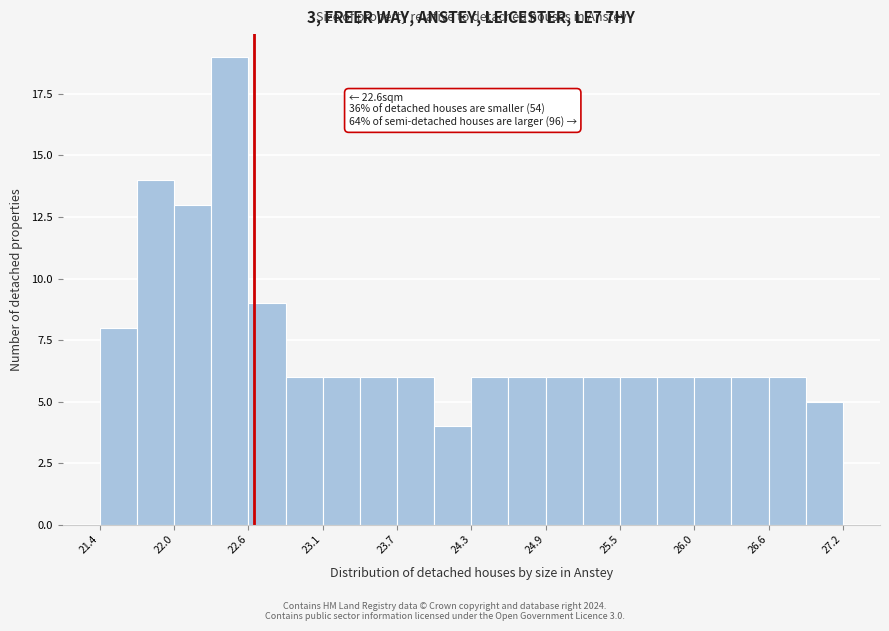

Around what value on the x-axis is the tallest bar? Give the approximate position of its centre, as read against the axis.

22.4